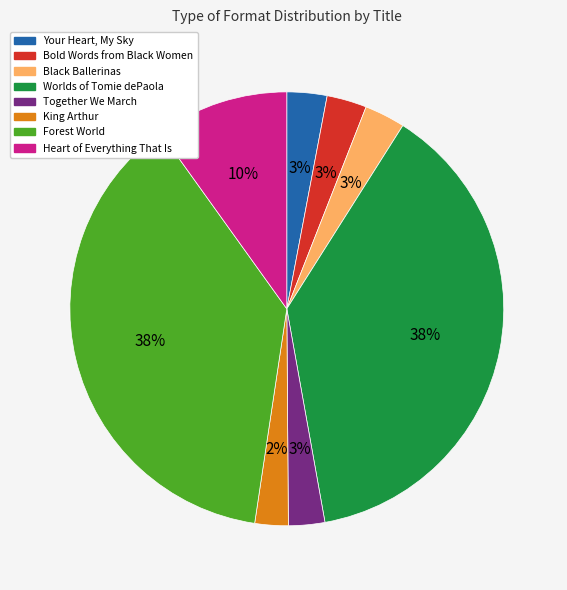

The Bold Words from Black Women slice represents 15% of the pie. True or false?

False